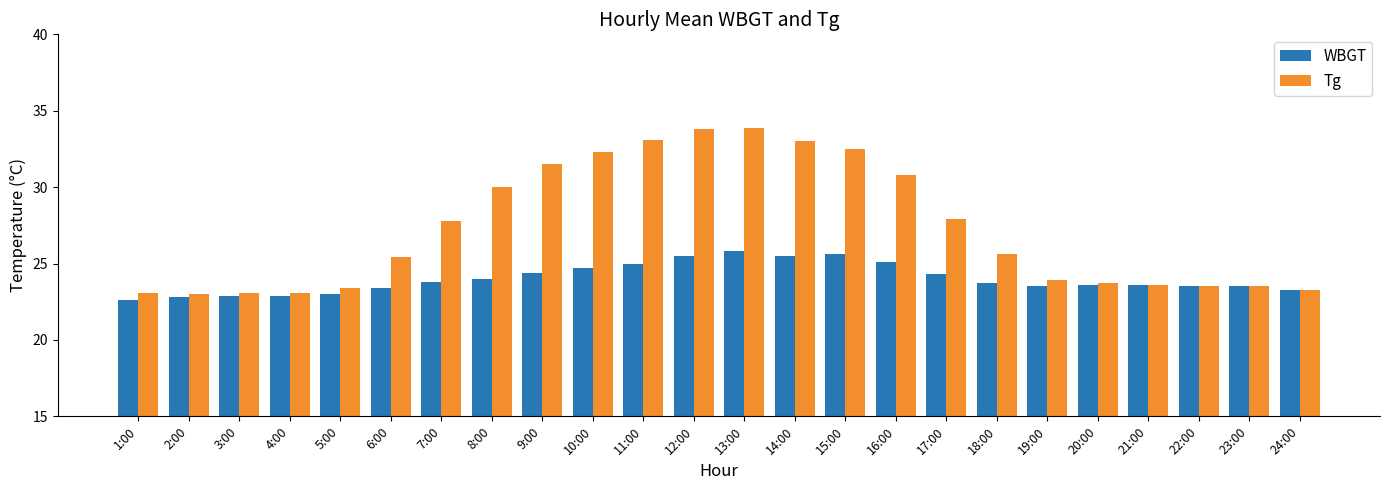

How many values in the Tg series are below 25?

11